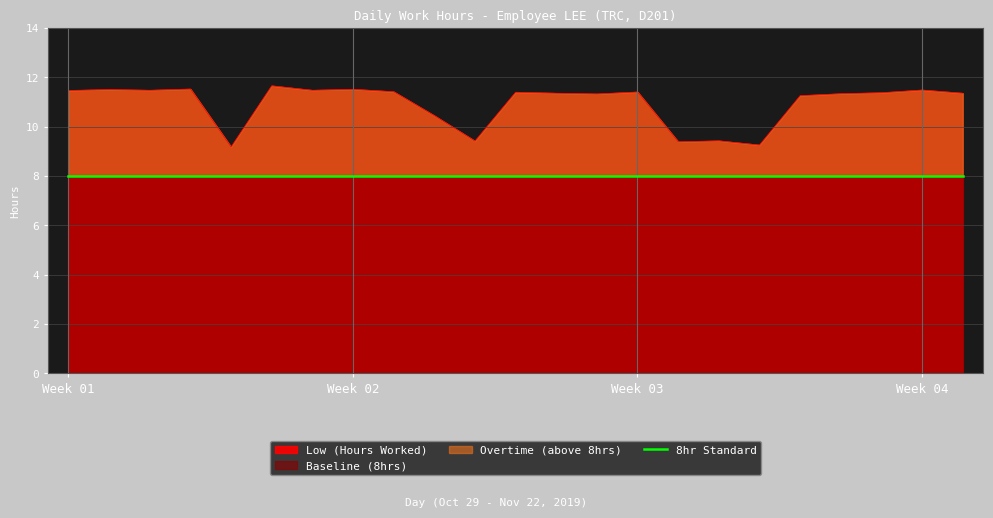

True or false: Overtime (above 8hrs) and Baseline (8hrs) intersect in this chart.

False